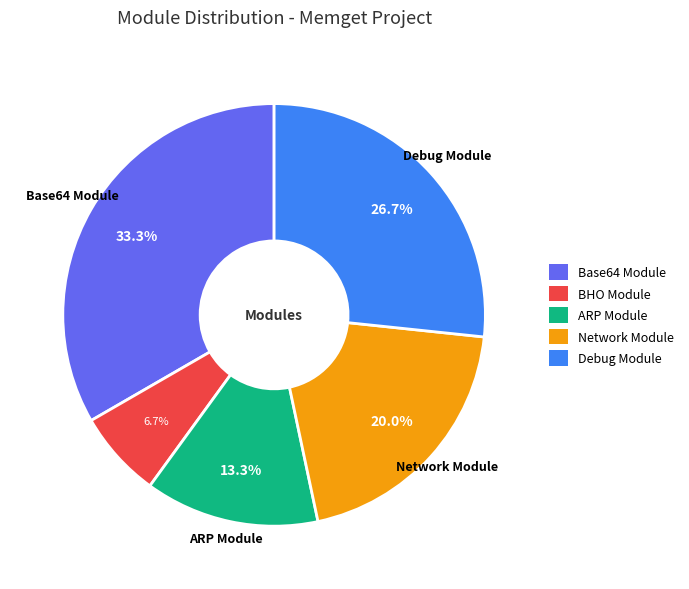

Is it true that ARP Module is 22% of the pie?

False